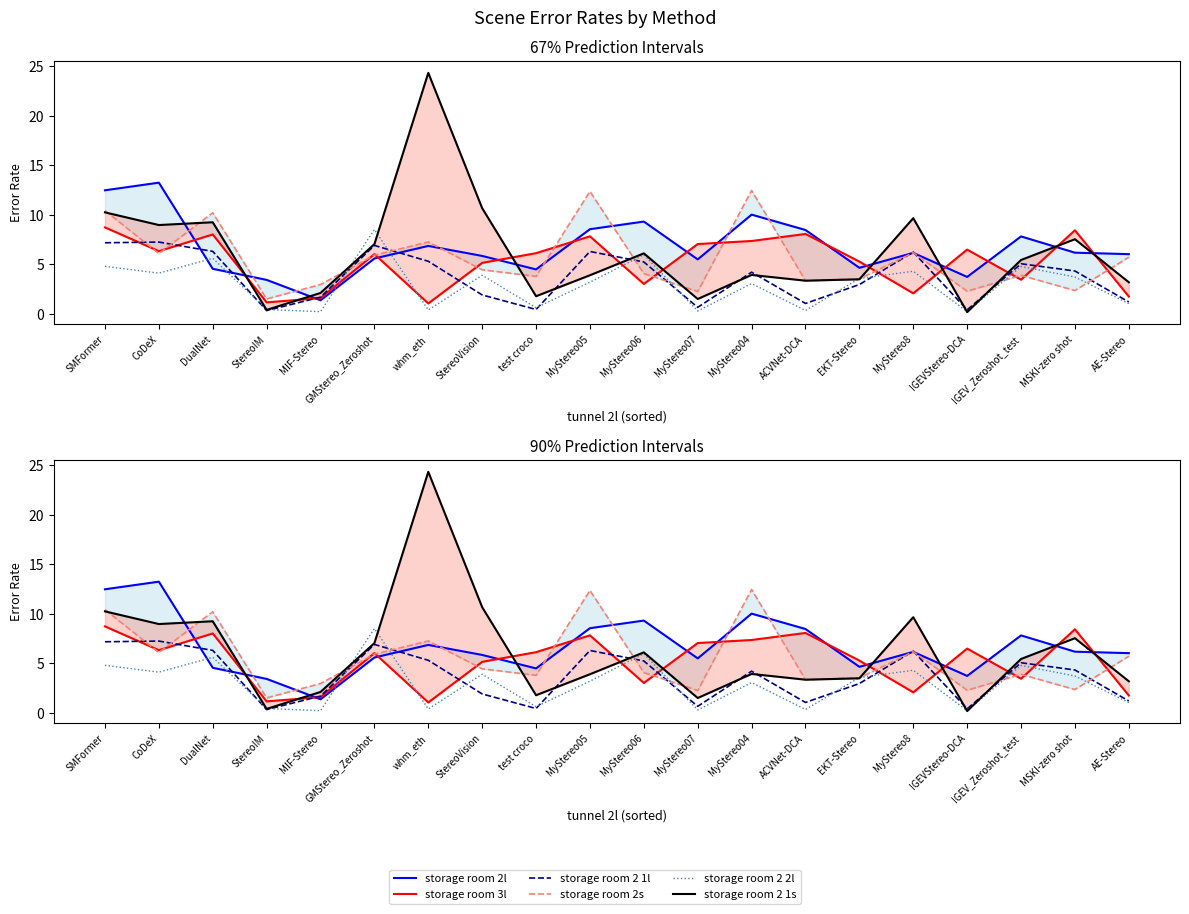

True or false: storage room 2 1l and storage room 2 2l intersect in this chart.

True